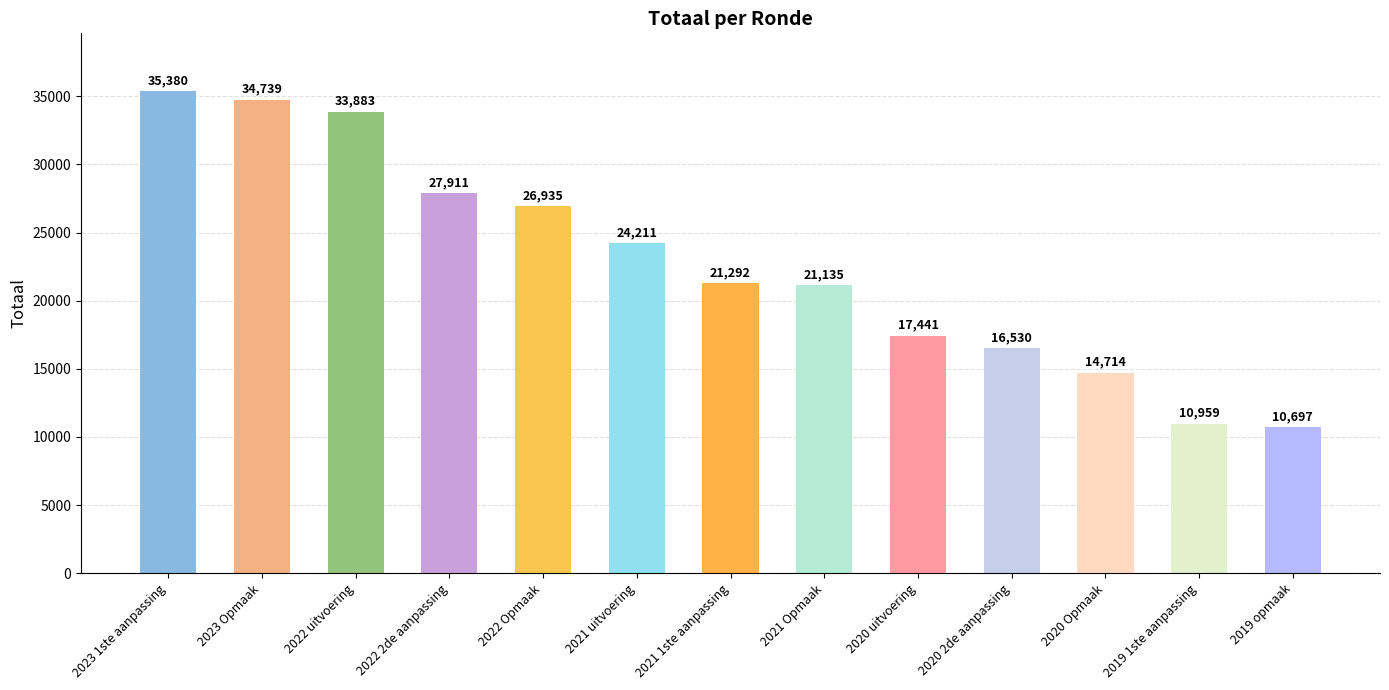

Count the number of data series in this chart.

1